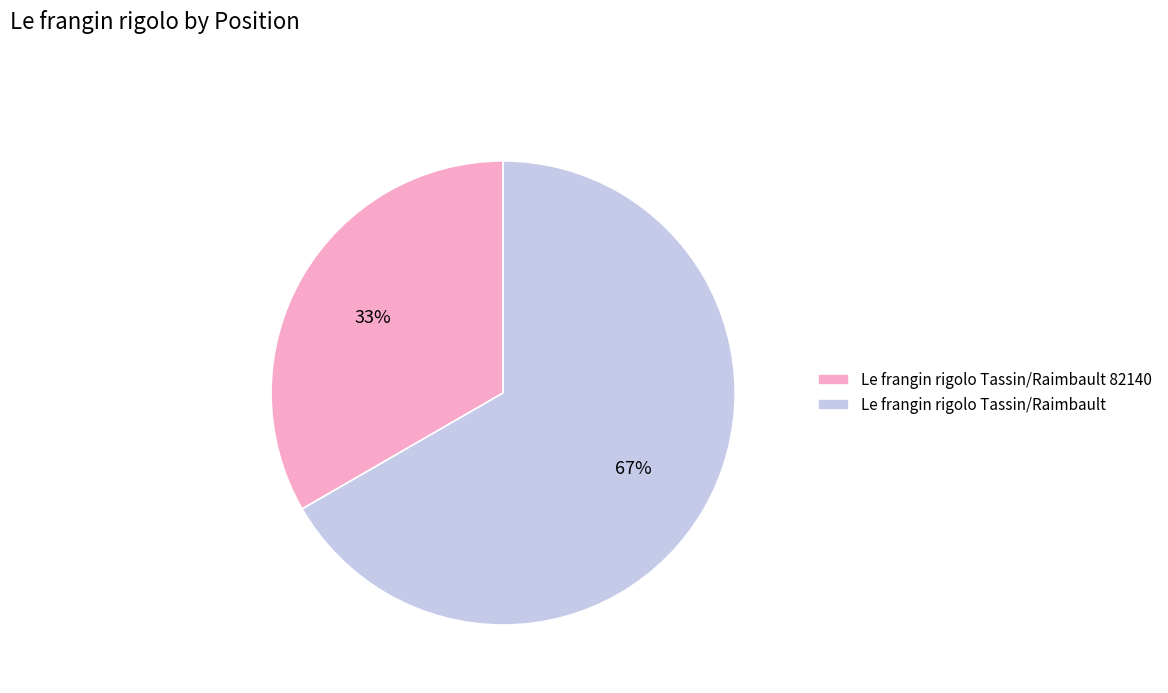

To the nearest percent, what is the combined percentage of Le frangin rigolo Tassin/Raimbault and Le frangin rigolo Tassin/Raimbault 82140?

100%